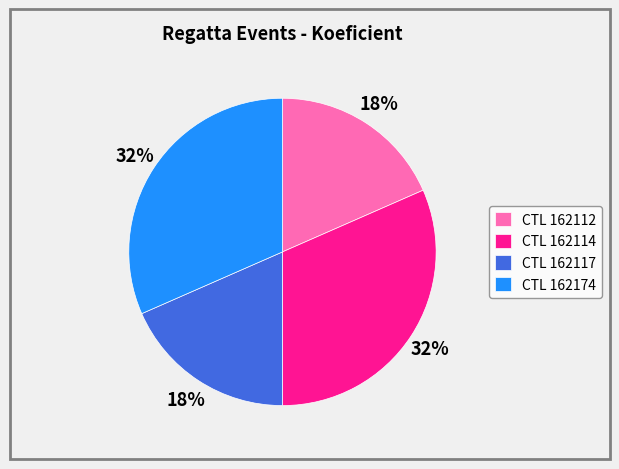

To the nearest percent, what portion does CTL 162174 represent?

32%